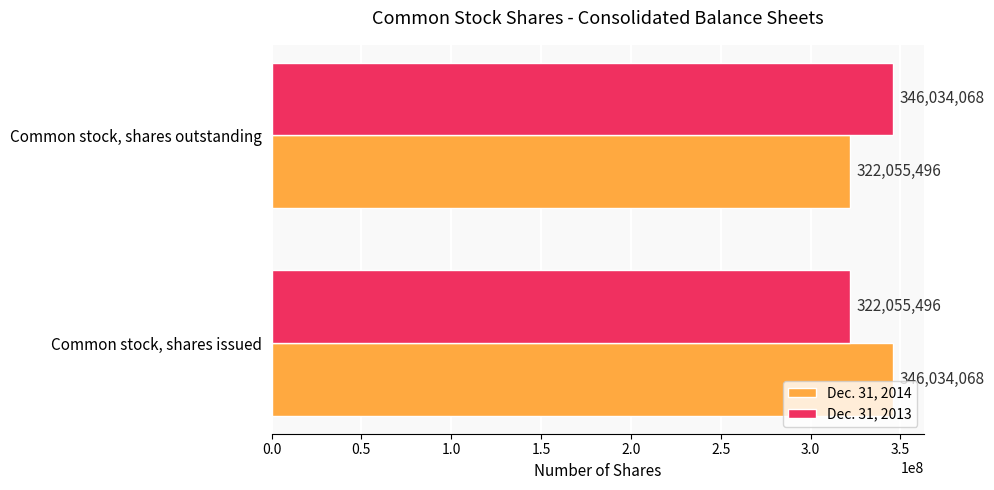

List the labels in order of Dec. 31, 2013 value, largest first.

Common stock, shares outstanding, Common stock, shares issued